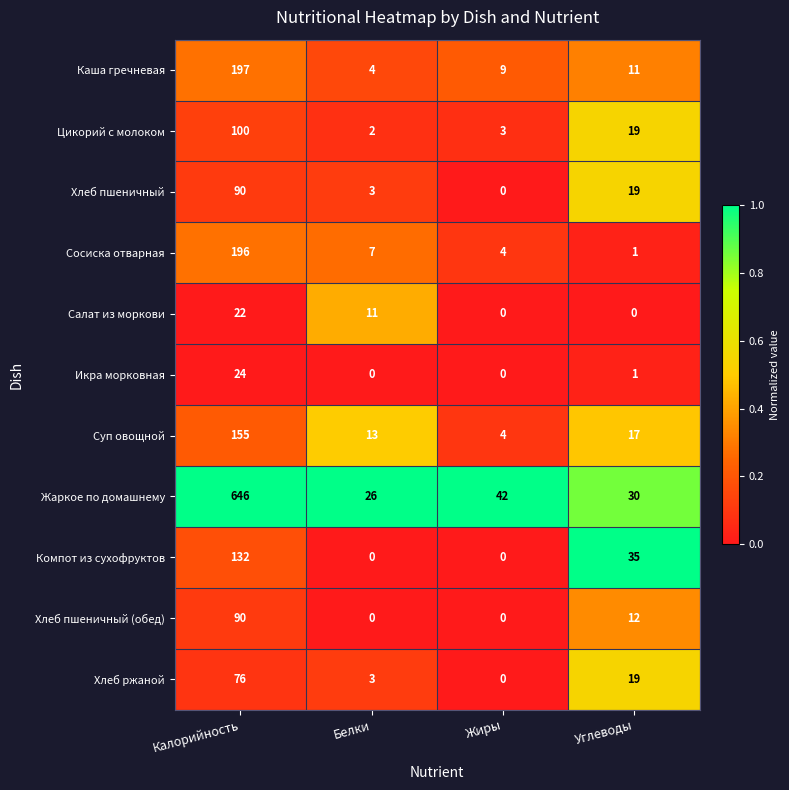

Where is Компот из сухофруктов nearest to the value 66?

Углеводы